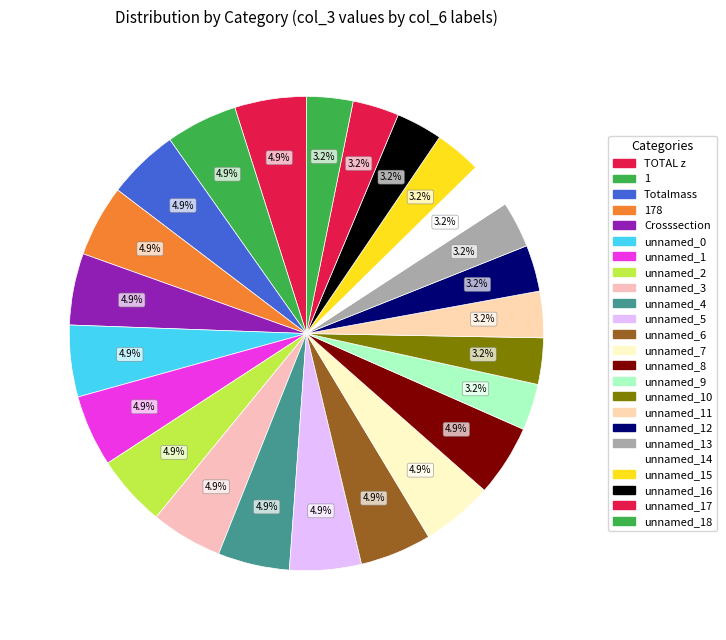

Count the number of slices in the pie.

24